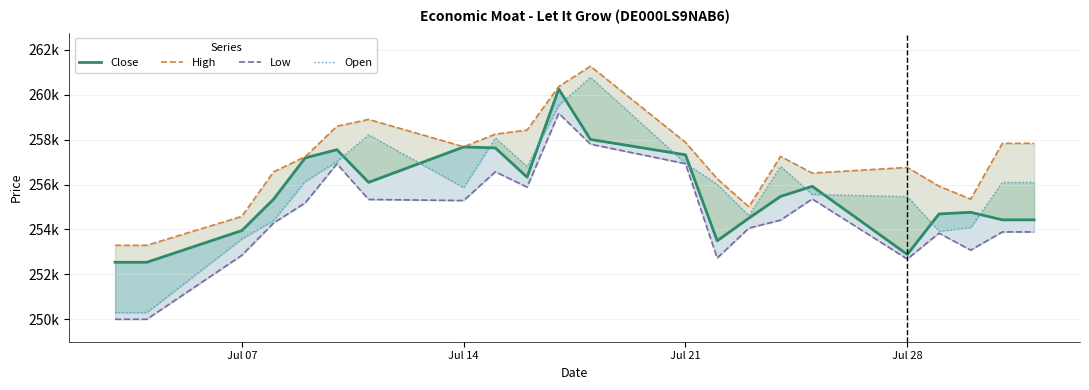

Which series has the largest range (max minus min)?

Open